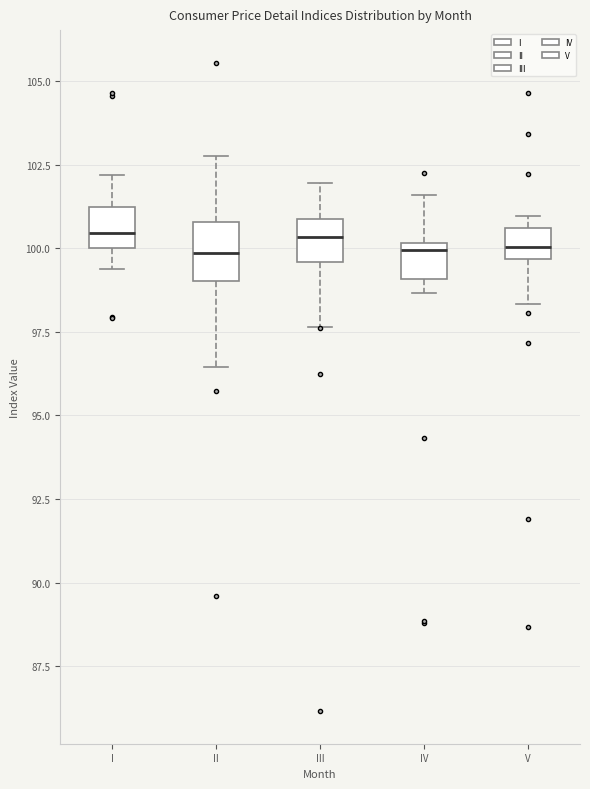

Reading left to right, read every box against the y-axis: the position of its median line, the range the box covers, and the ends of its whiskers. The values are not printed on the chart, so give them approximately, as read against the axis.

I: median 100.5, box 100.0 to 101.0, whiskers 99.5 to 102.0
II: median 100.0, box 99.0 to 101.0, whiskers 96.5 to 103.0
III: median 100.5, box 99.5 to 101.0, whiskers 97.5 to 102.0
IV: median 100.0 (just below the box's upper edge), box 99.0 to 100.0, whiskers 98.5 to 101.5
V: median 100.0, box 99.5 to 100.5, whiskers 98.5 to 101.0